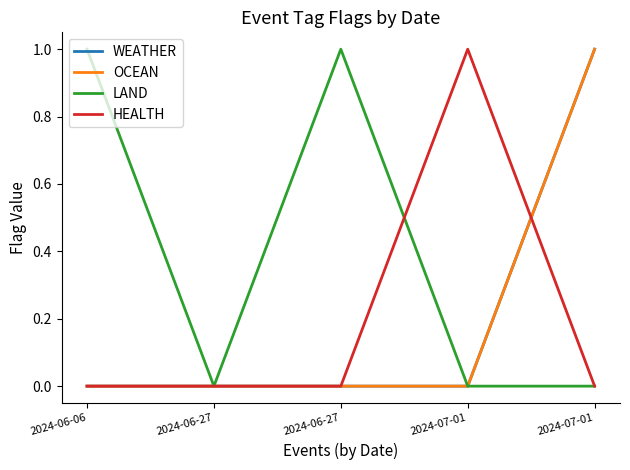

True or false: LAND has more than 0 interior local peaks.

True